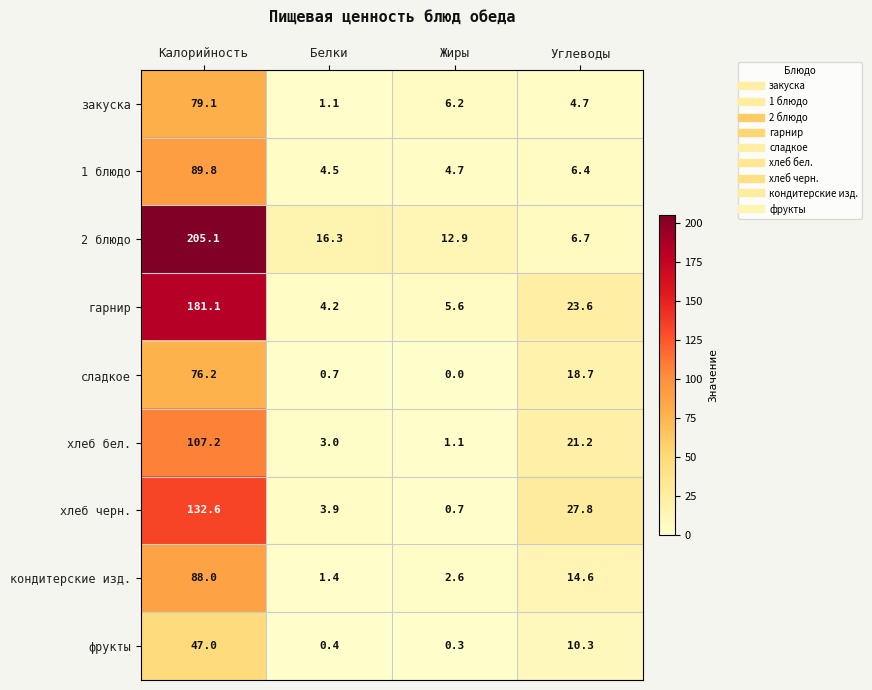

At which label does фрукты reach its minimum?

Жиры